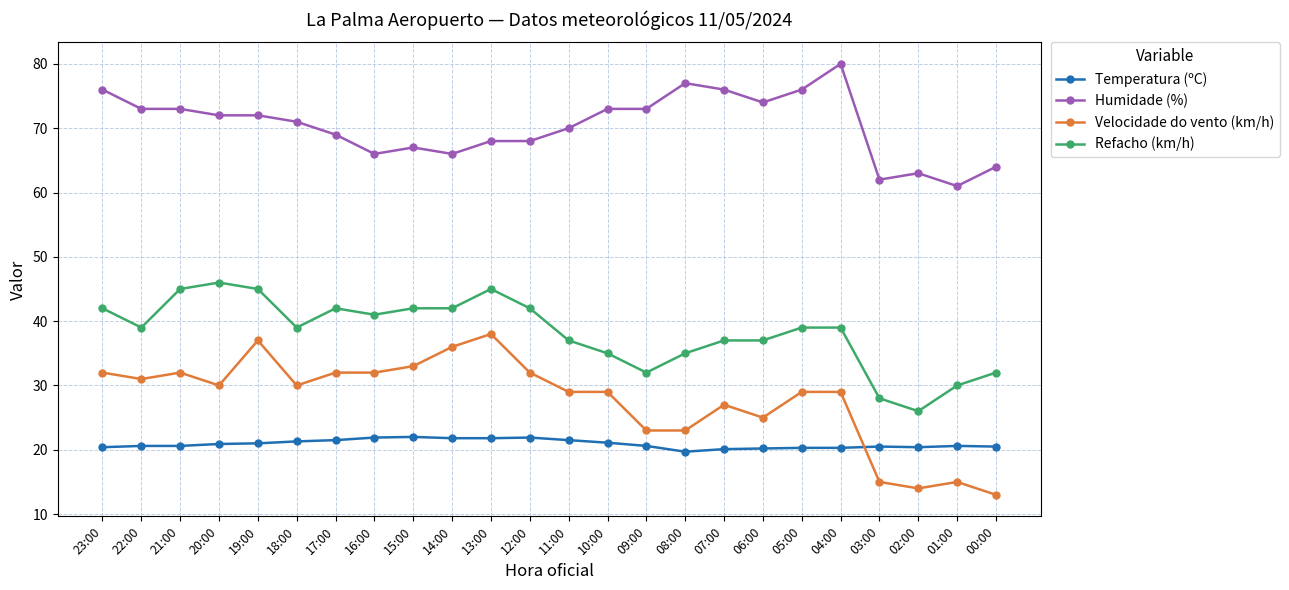

True or false: Temperatura (ºC) has more than 0 points higher than both neighbors.

True